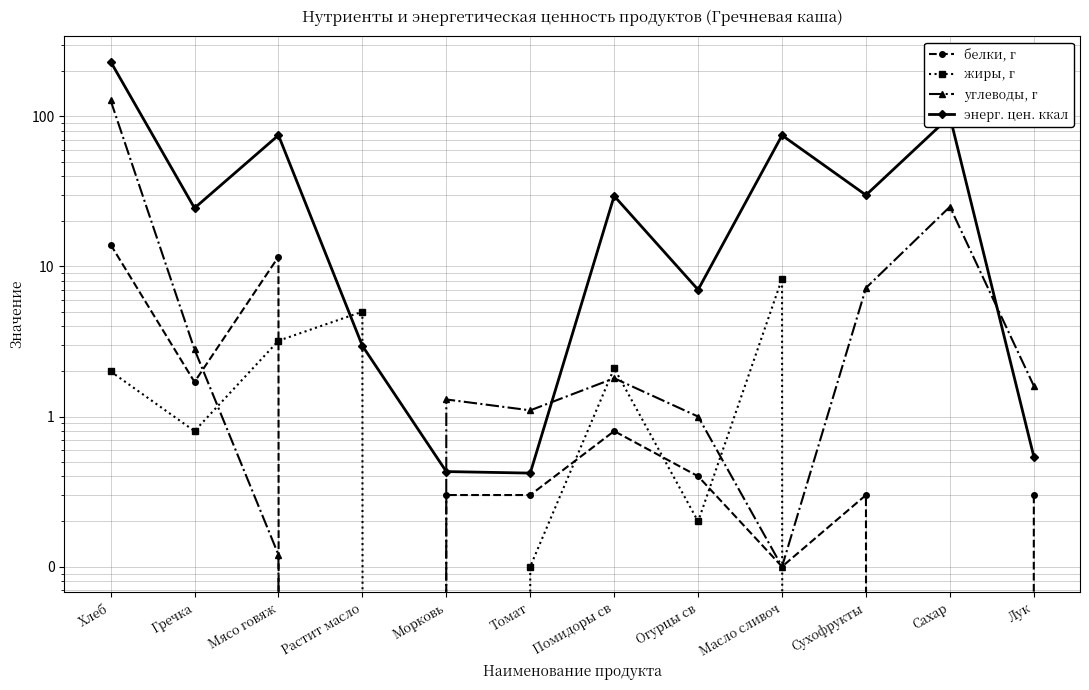

Which category has the highest value in the углеводы, г series?

Хлеб